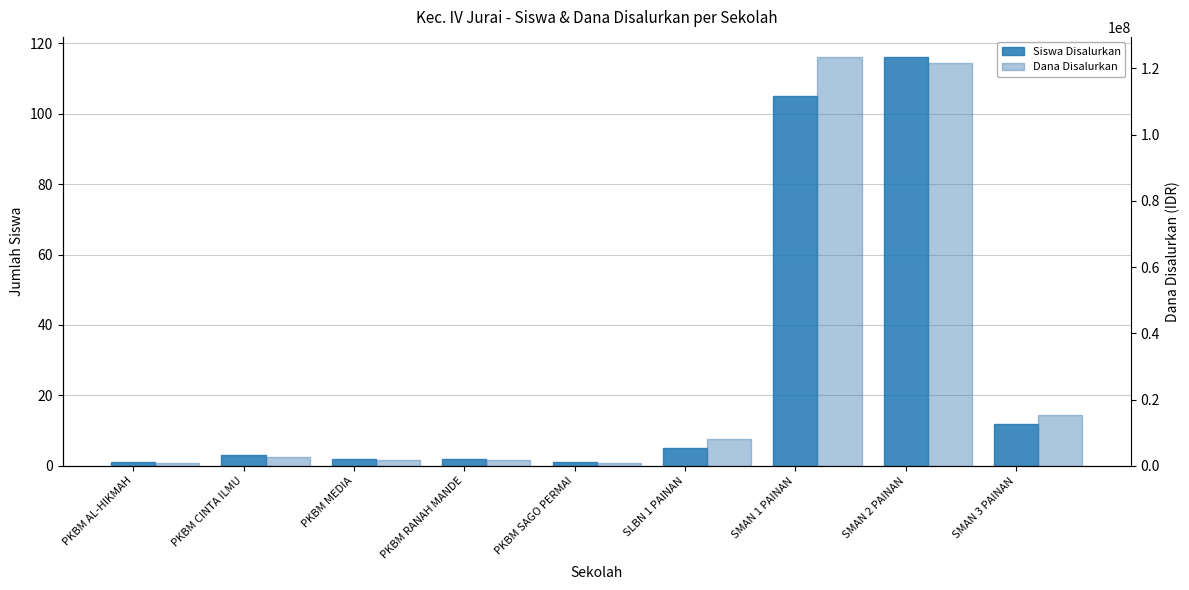

Is the value of Siswa Disalurkan at PKBM MEDIA greater than the value of Dana Disalurkan at PKBM CINTA ILMU?

No